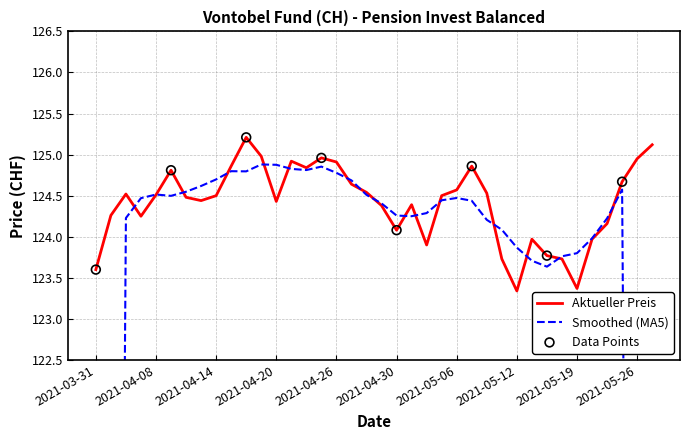

What is the change in value from 2021-04-30 to 2021-05-25?

+0.6